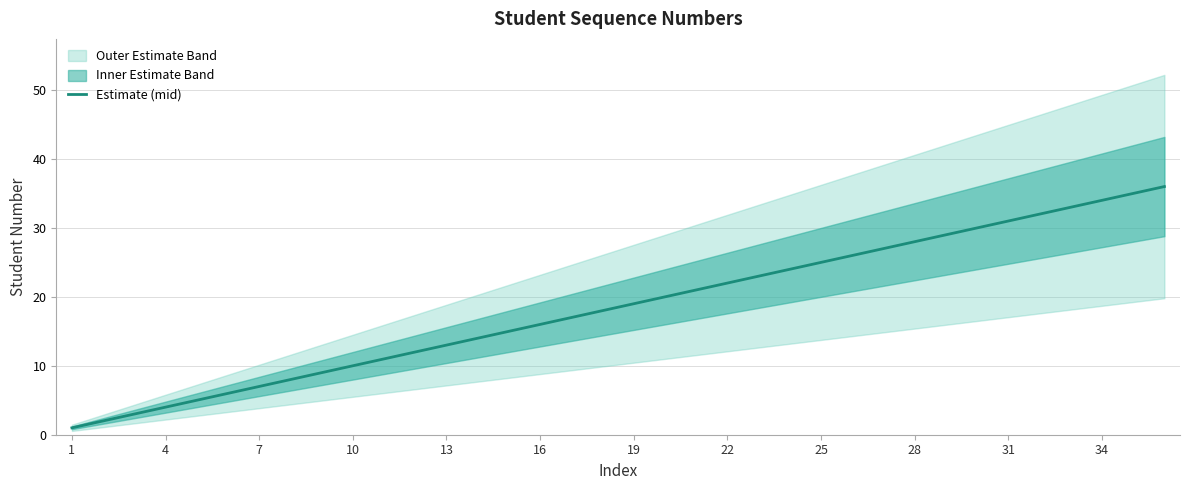

The Estimate (mid) series shows 18 at 28. True or false?

False